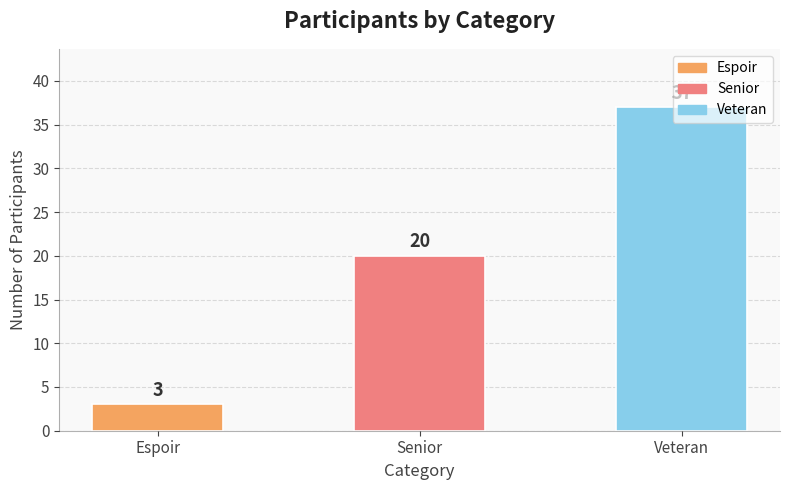

What is the label of the 3rd bar from the right?

Espoir